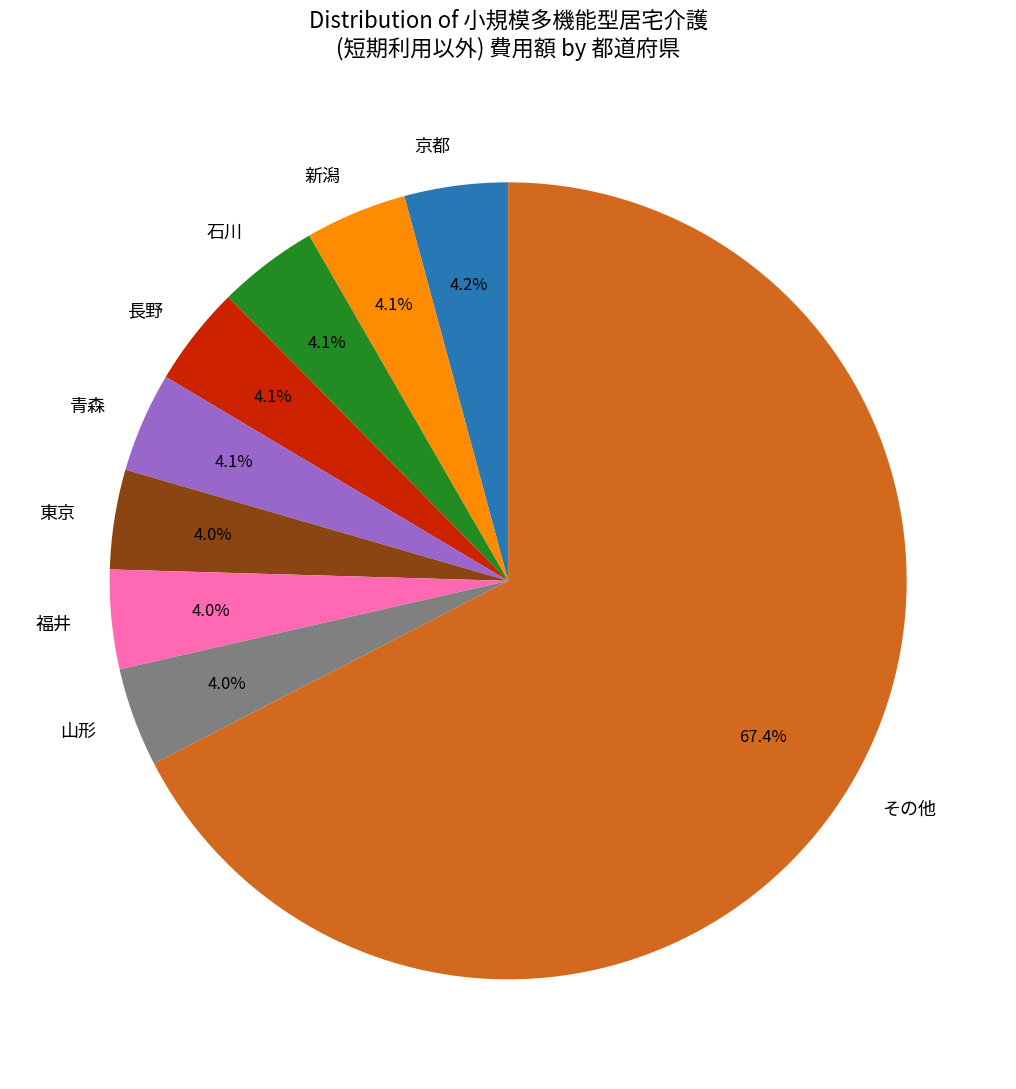

Is there a majority slice in this chart?

Yes